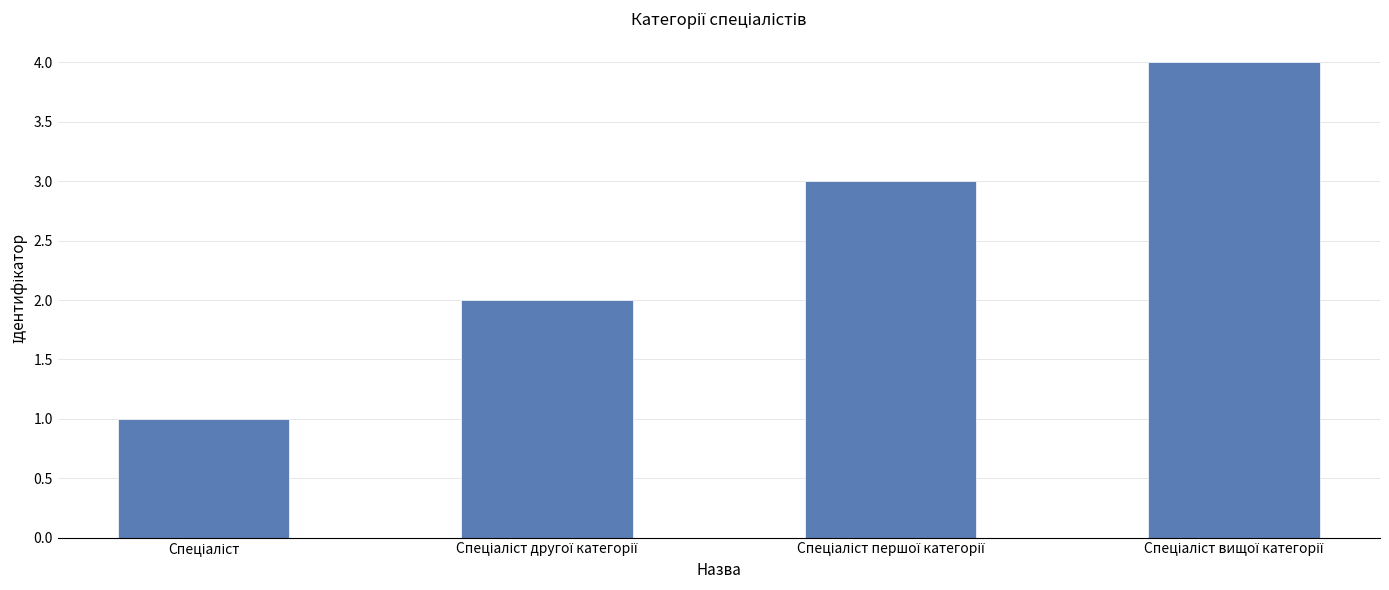

What is the difference between the maximum and minimum values?

3